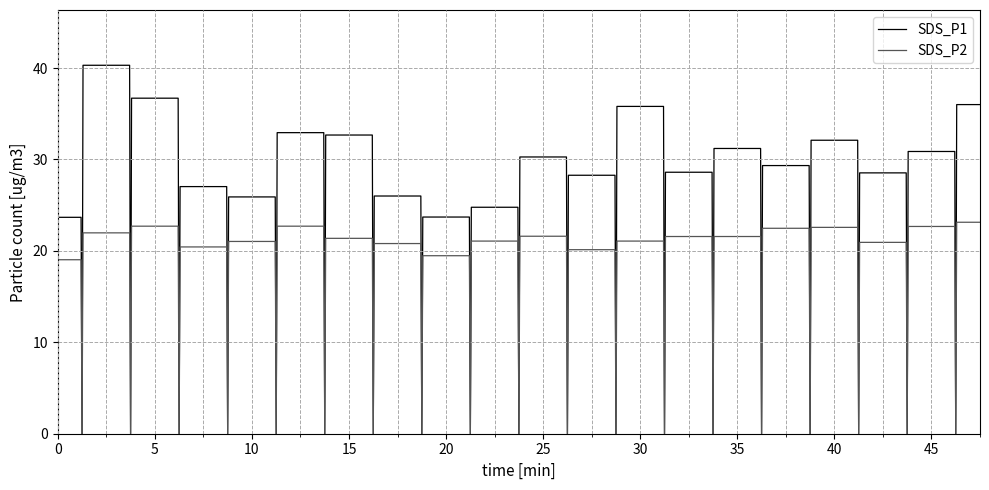

How many lines are shown in the chart?

2